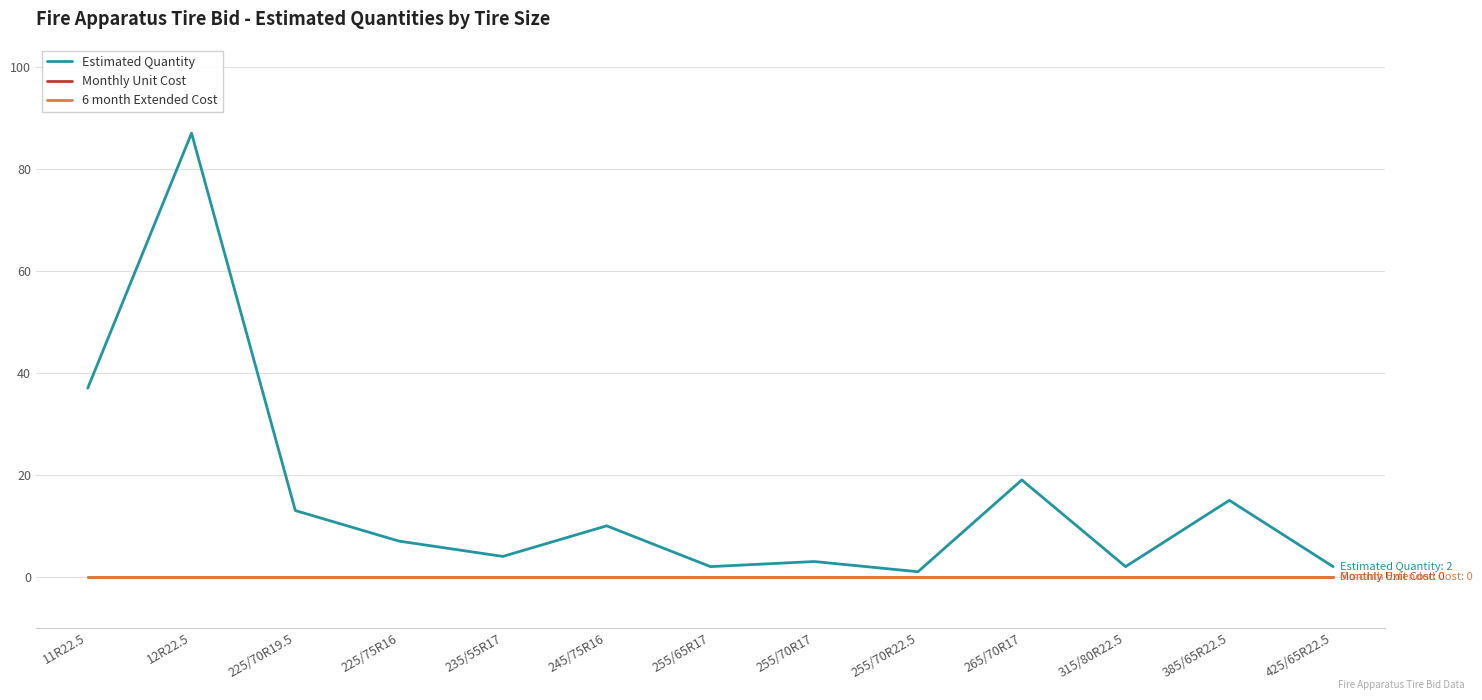

Is this an area chart (filled region under the line)?

No